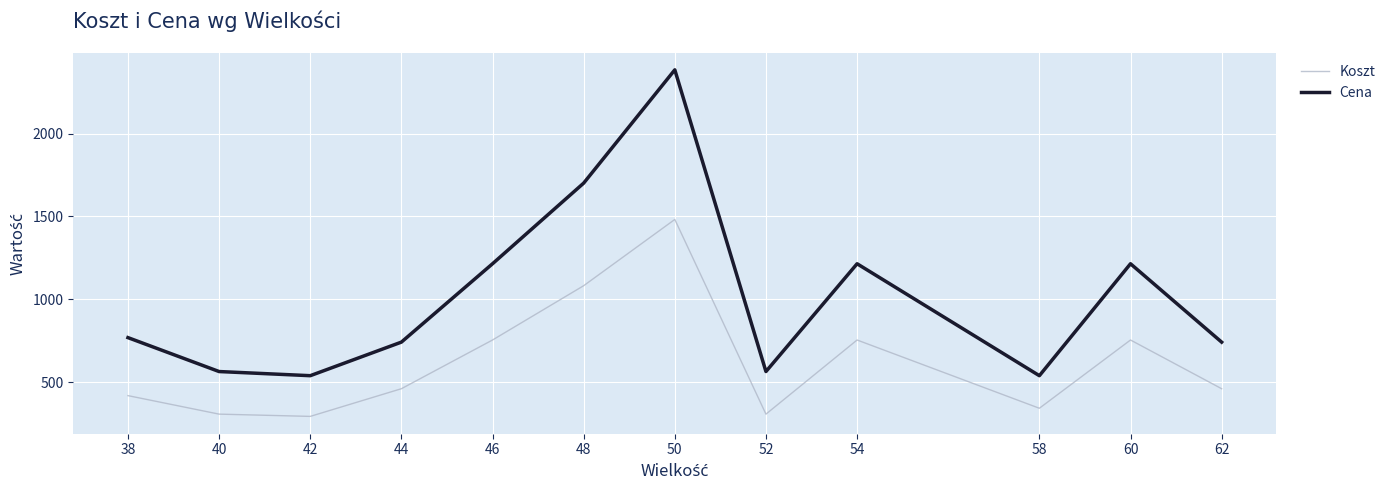

The value of Koszt at 62 is 117.7. True or false?

False